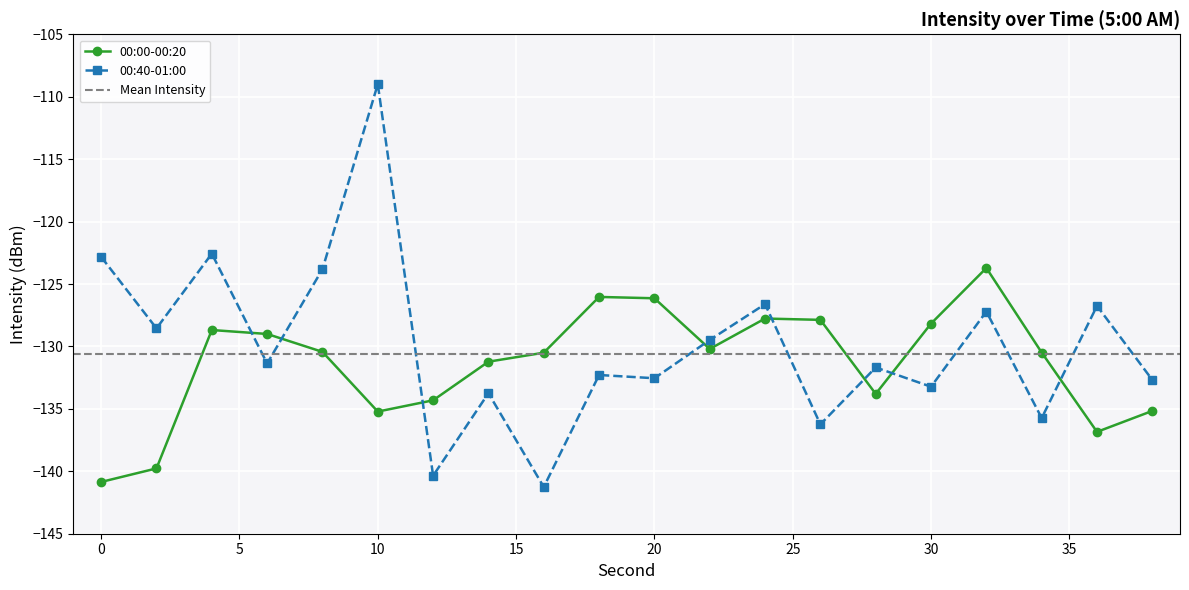

Count the number of categories in the chart.

20